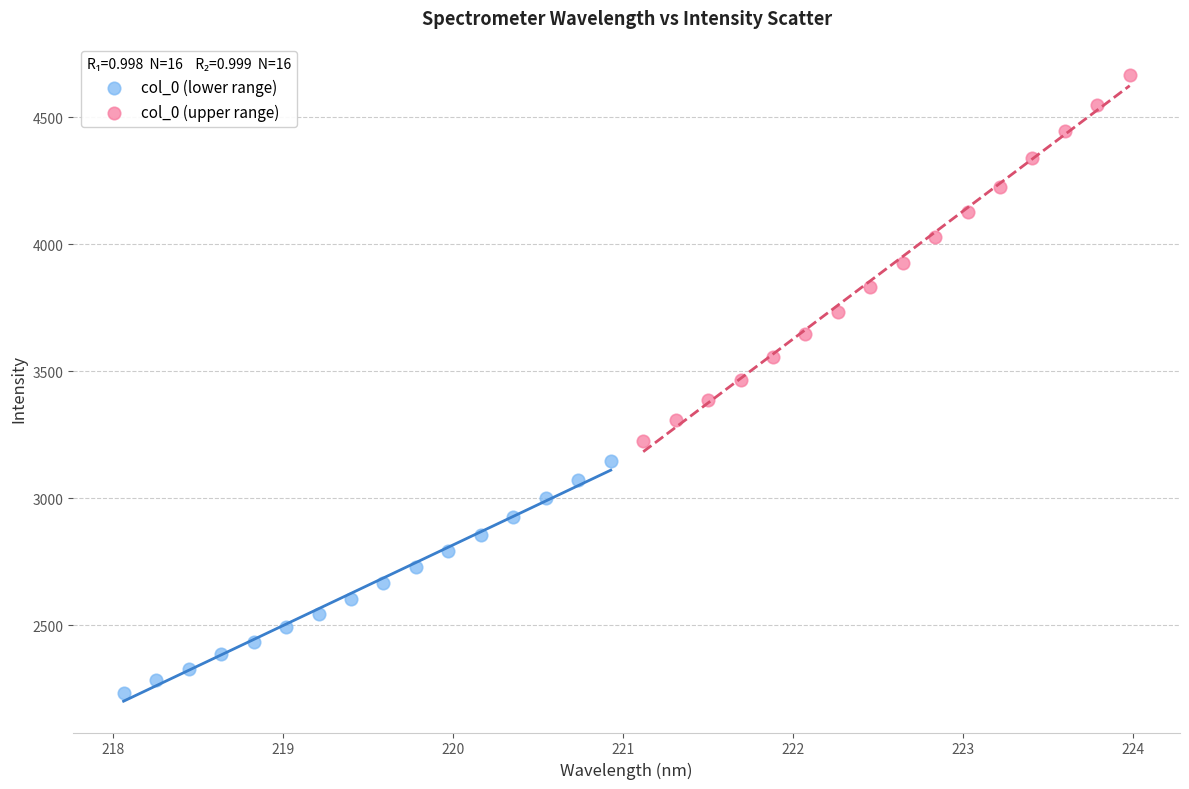

Which series contains the highest Y value?

col_0 (upper range)